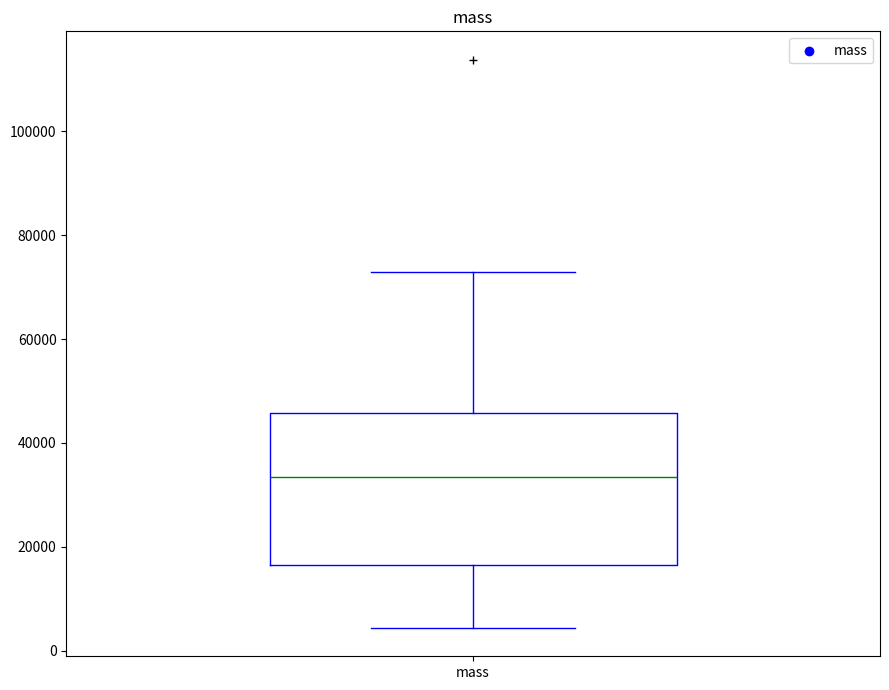

Transcribe this box plot: give where the median line is, the range the box spans, and where the two whiskers end, as read against the y-axis. The values are not printed on the chart, so give them approximately, as read against the axis.

median 34000, box 16000 to 46000, whiskers 4000 to 72000